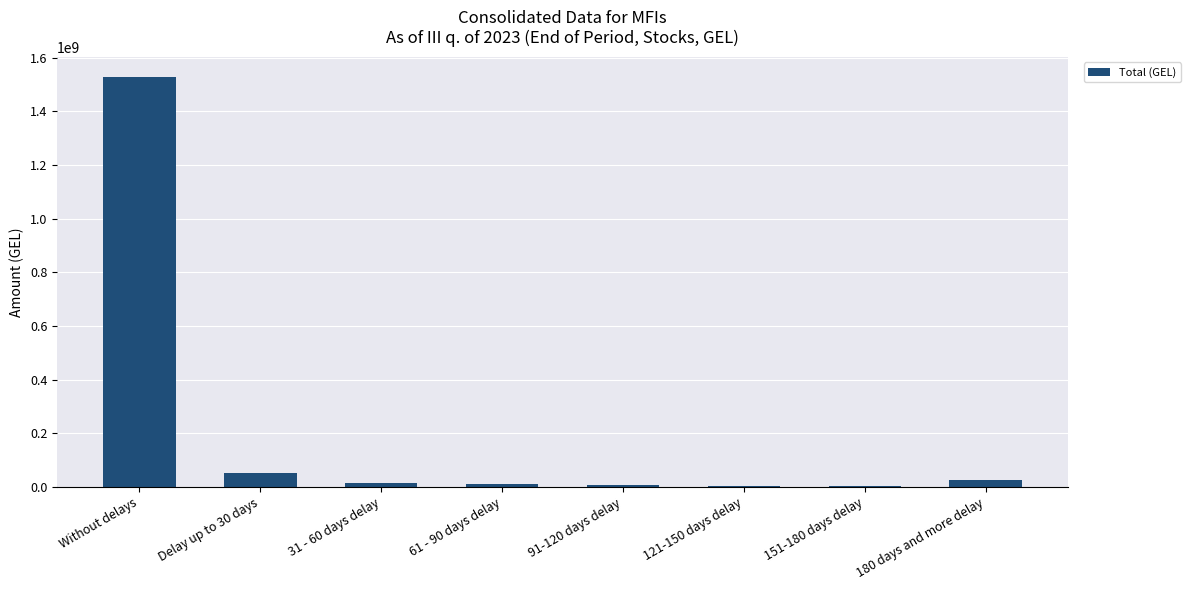

At which category does the chart reach its peak across all series?

Without delays